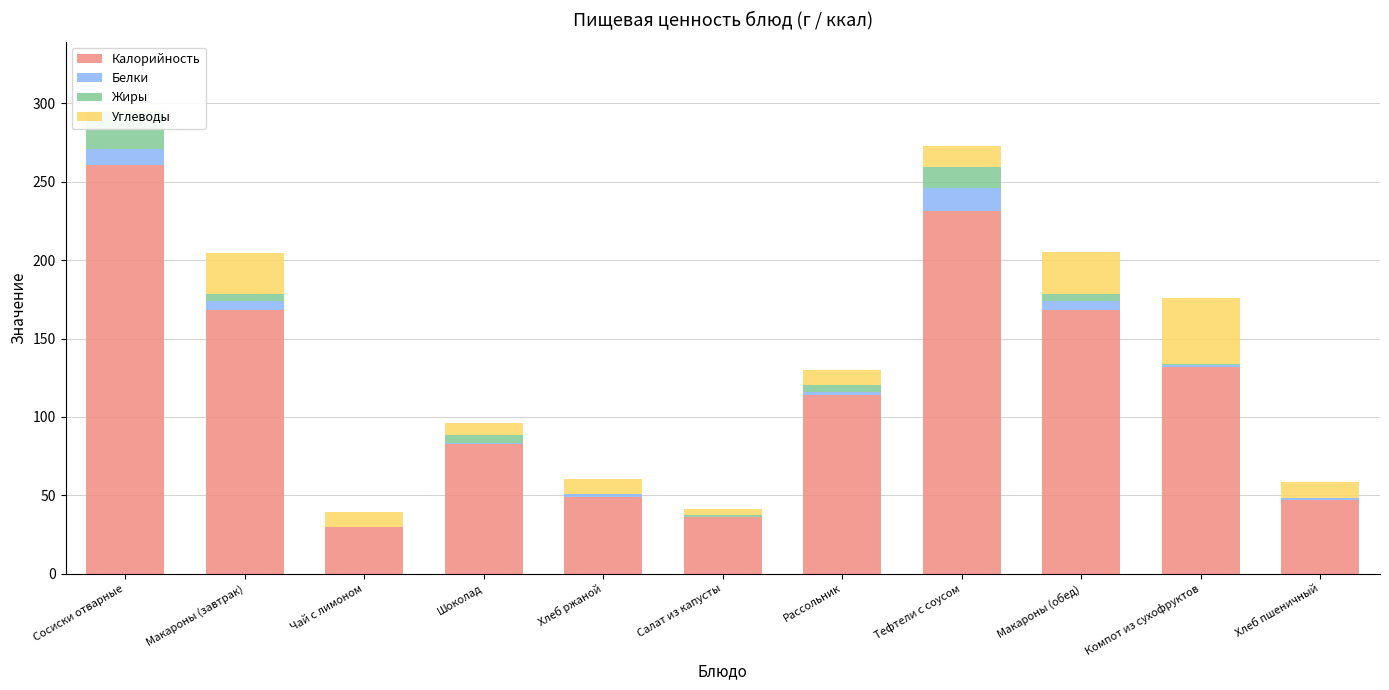

What is the difference between the Жиры values at Сосиски отварные and Тефтели с соусом?

10.3